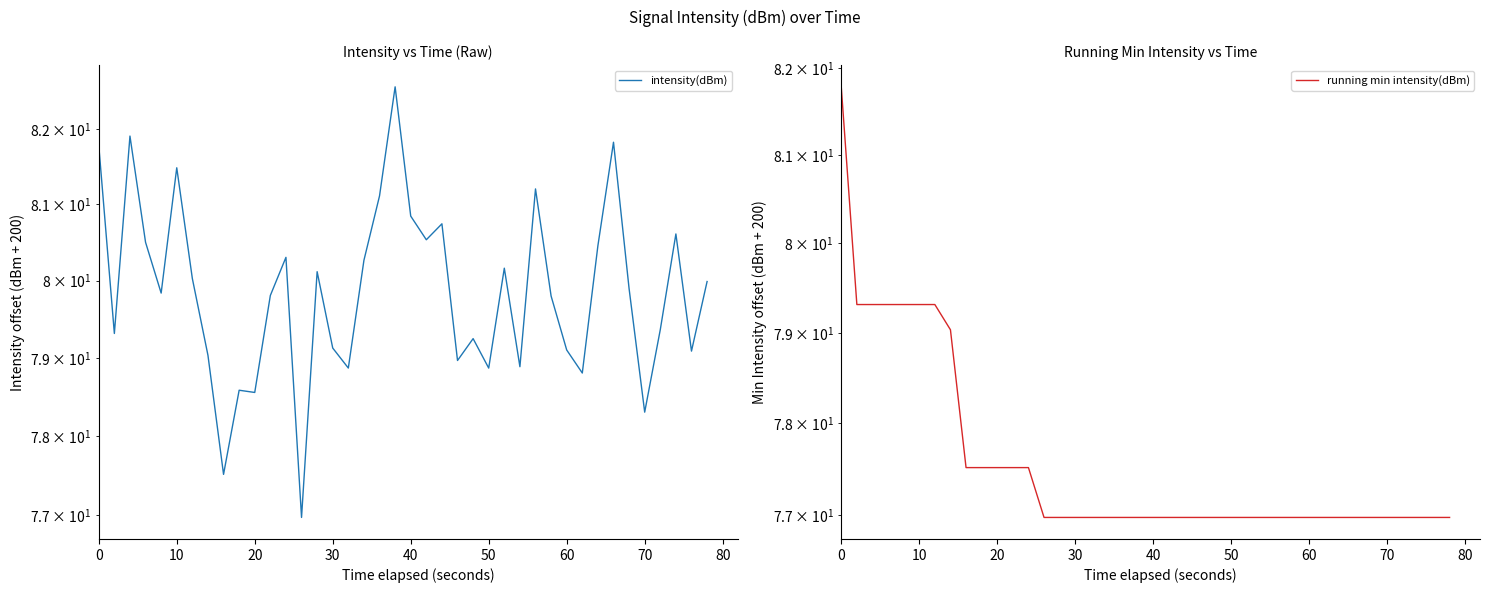

True or false: running min intensity(dBm) has more than 2 interior local peaks.

False